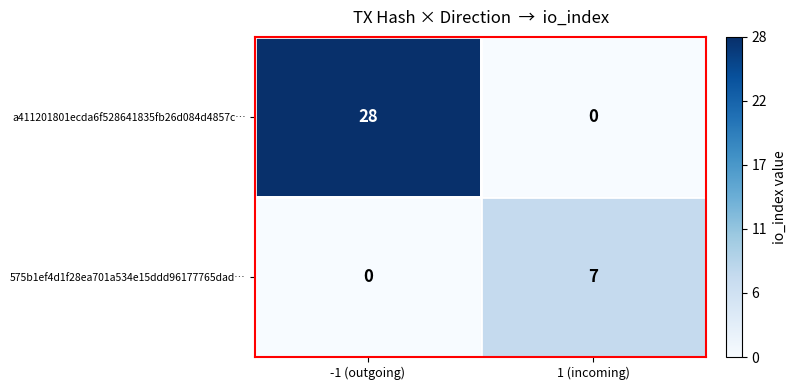

List the series in order of their overall mean, lowest first.

575b1ef4d1f28ea701a534e15ddd96177765dad…, a411201801ecda6f528641835fb26d084d4857c…